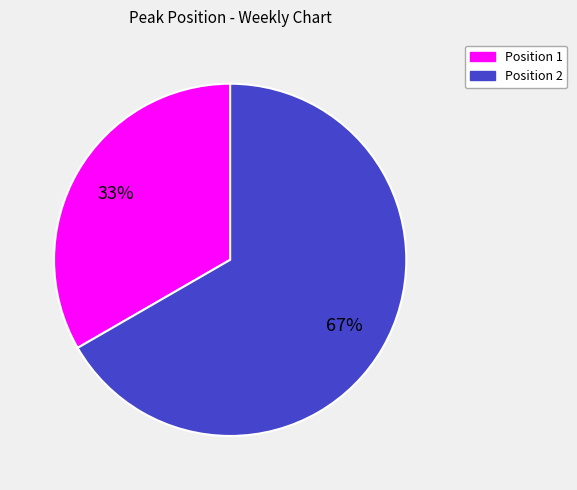

Is there any slice that represents more than half of the pie?

Yes